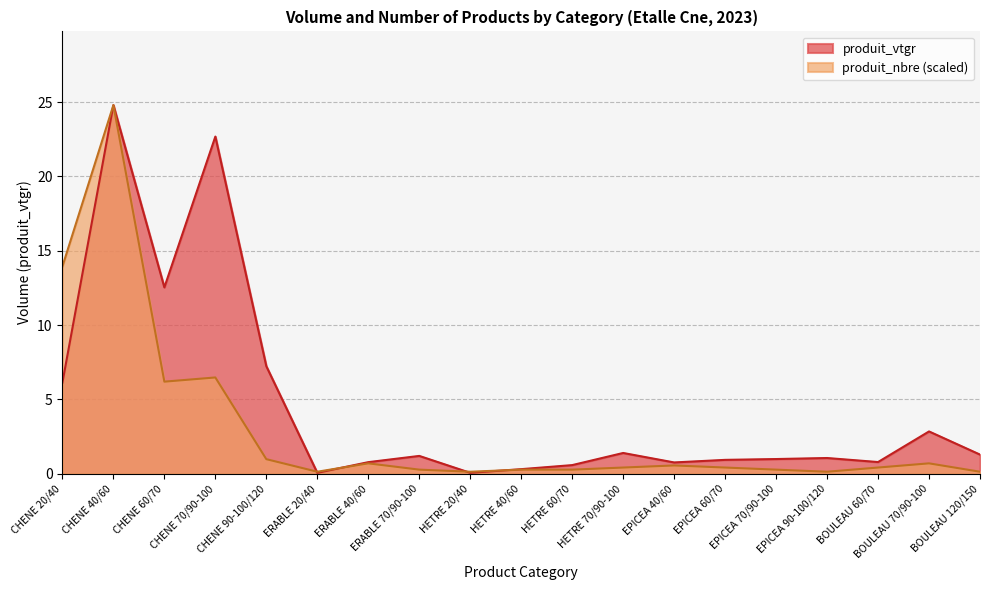

What is the difference between the maximum and minimum values in the produit_vtgr series?

24.7